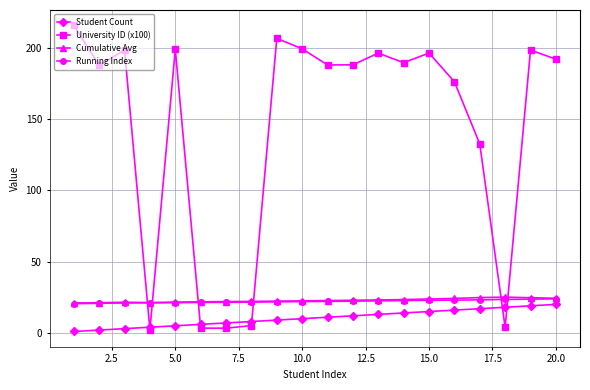

What is the value of the Running Index point at the 8th from the left?

21.6